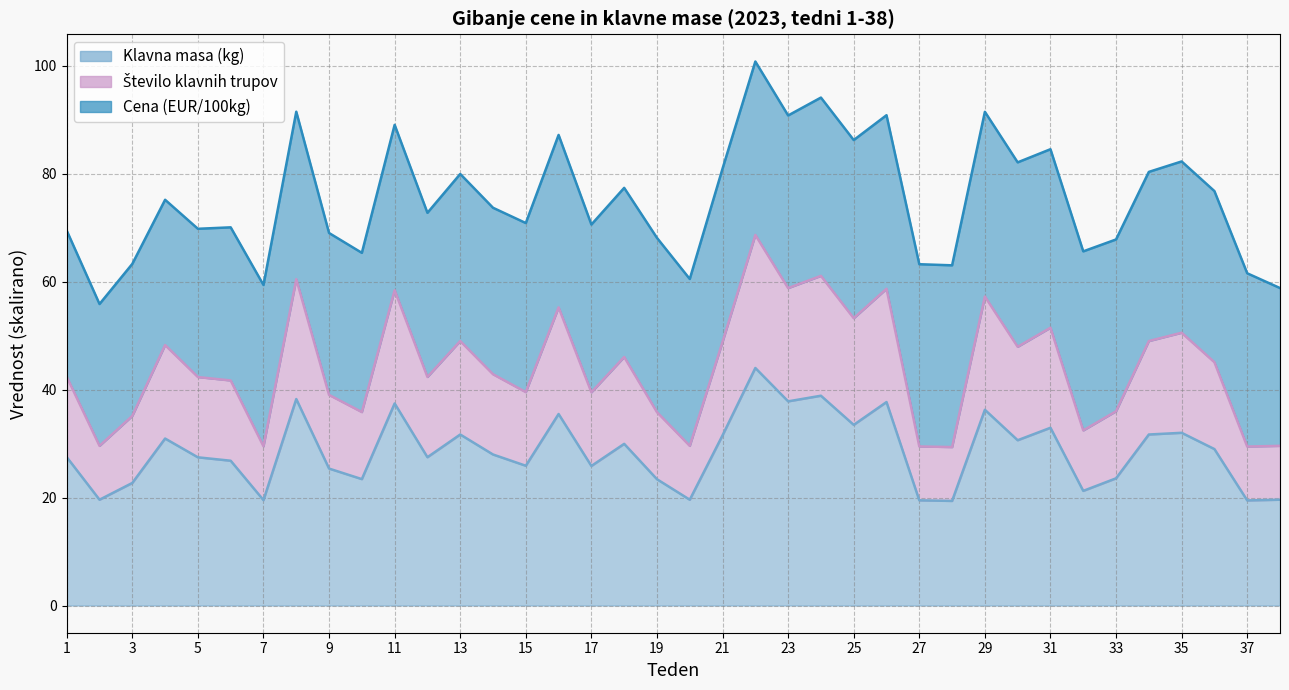

What is the difference between the maximum and minimum values in the Število klavnih trupov series?

39.3